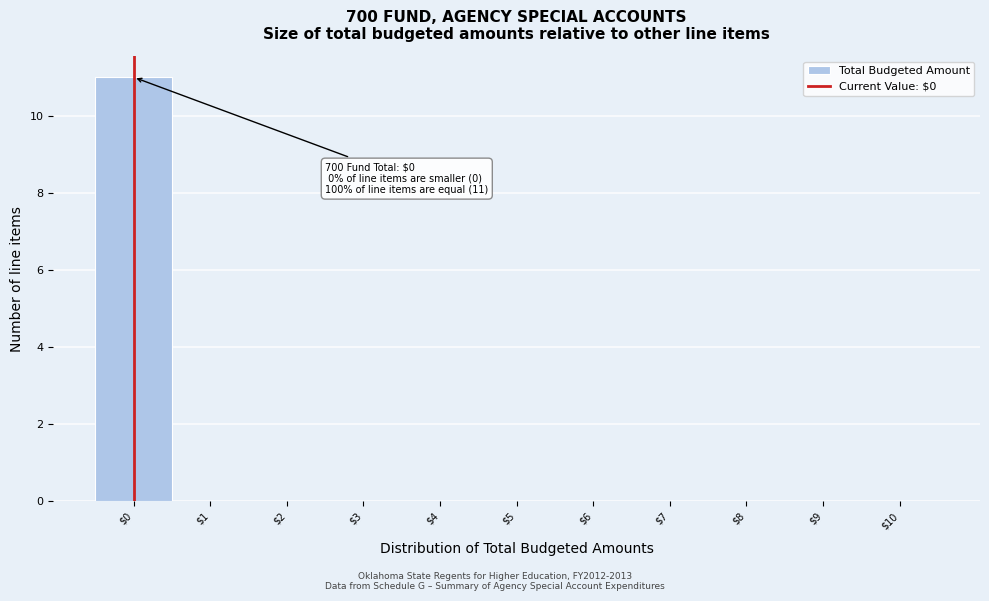

The chart shows a value of -6 at $1. True or false?

False